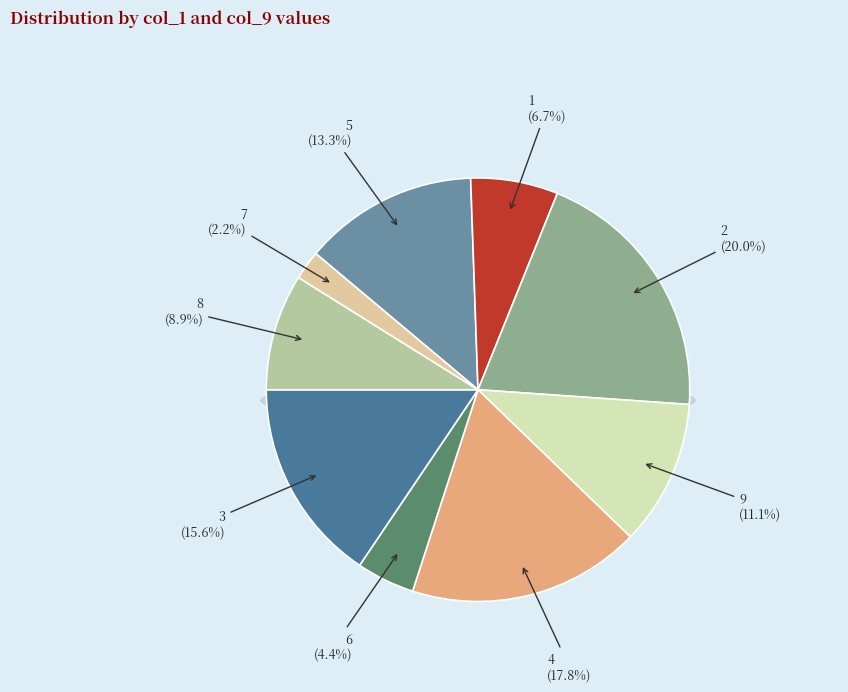

Is 9 the majority of the pie?

No